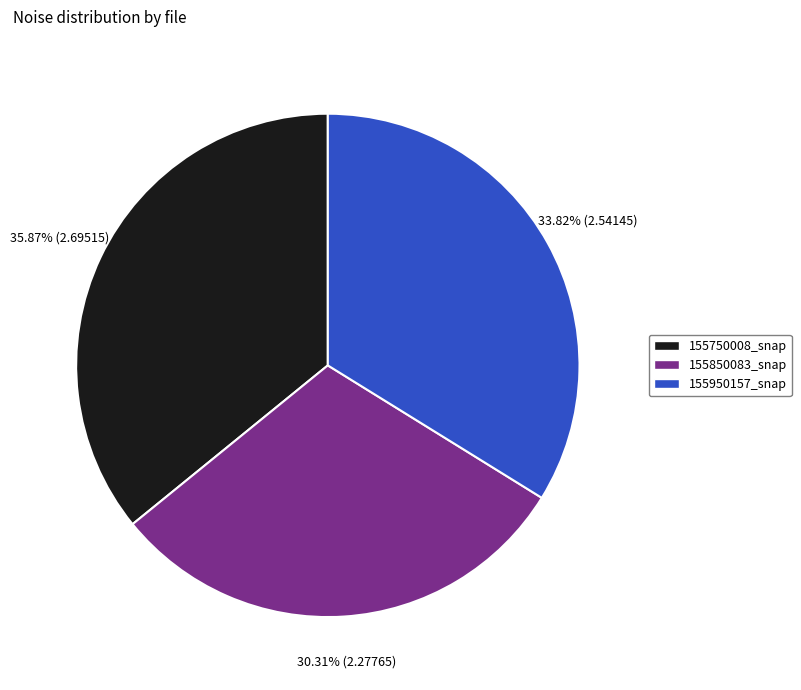

Does 155950157_snap represent more than half of the total?

No